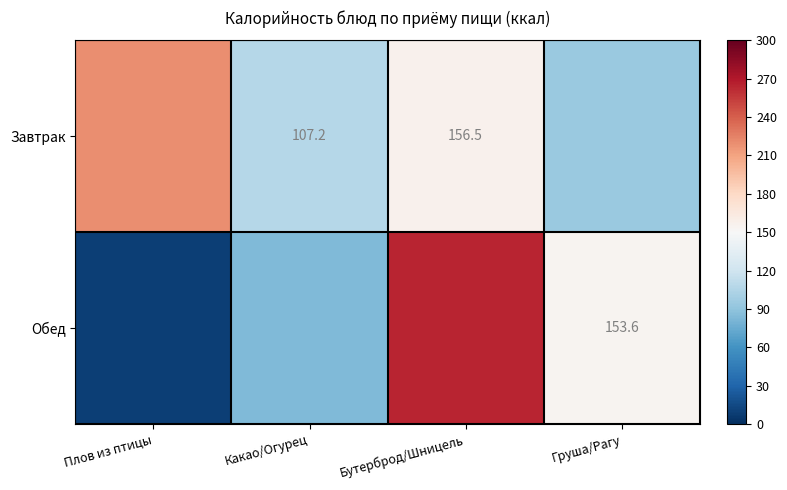

What is the difference between the maximum and minimum values in the Обед series?

256.3